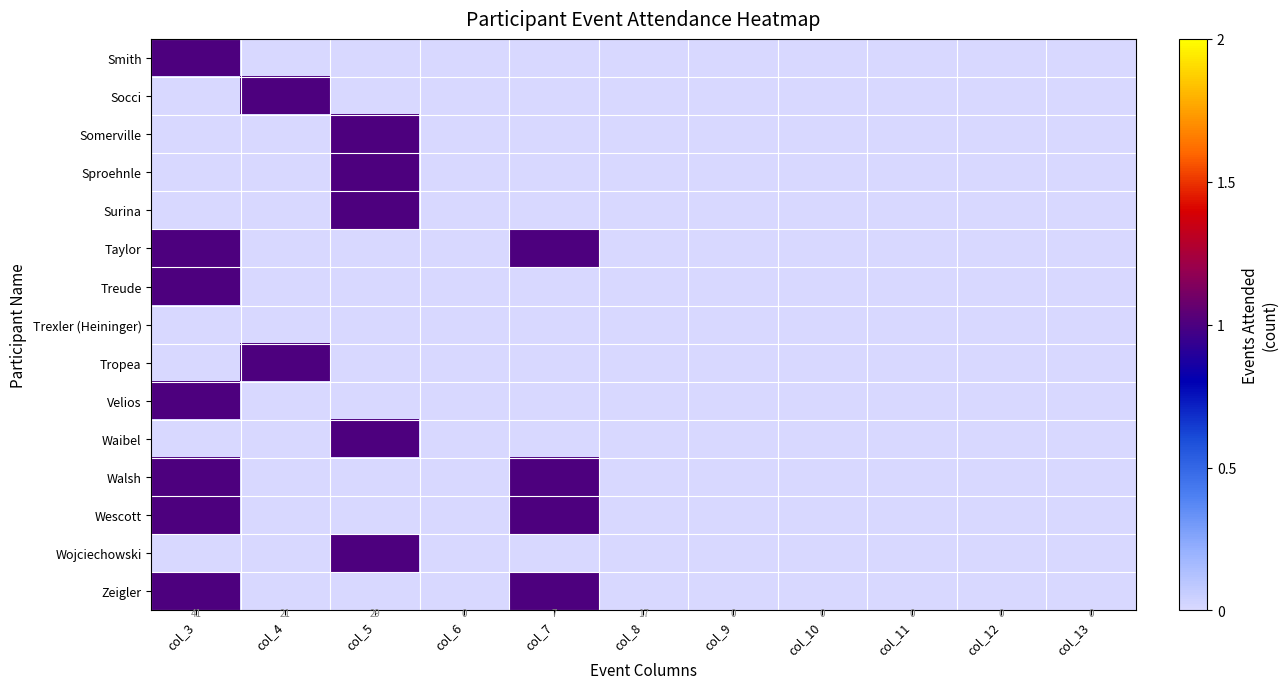

What is the maximum value shown in the chart?

1